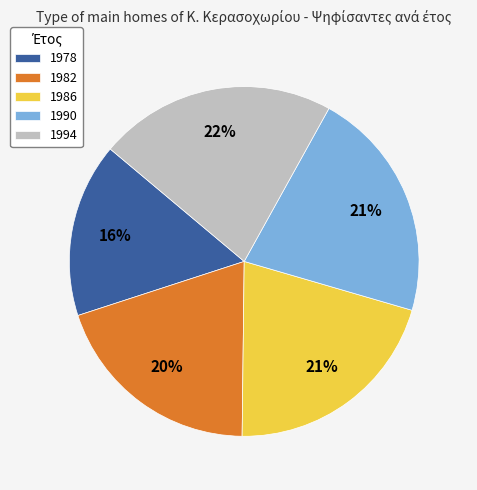

Is there any slice that represents more than half of the pie?

No